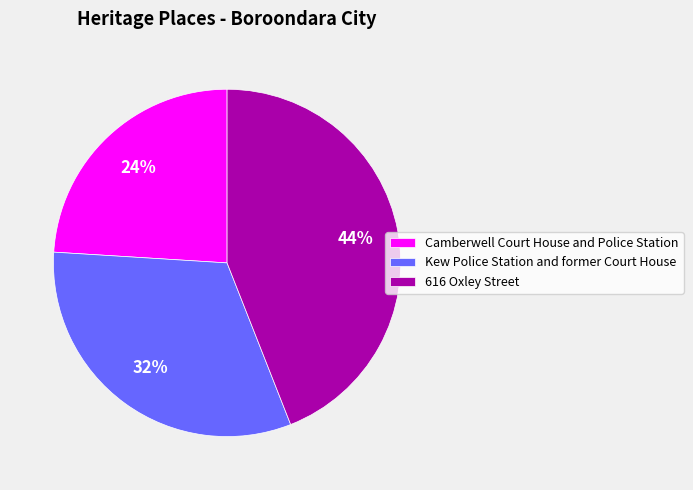

To the nearest percent, what is the average slice percentage?

33%